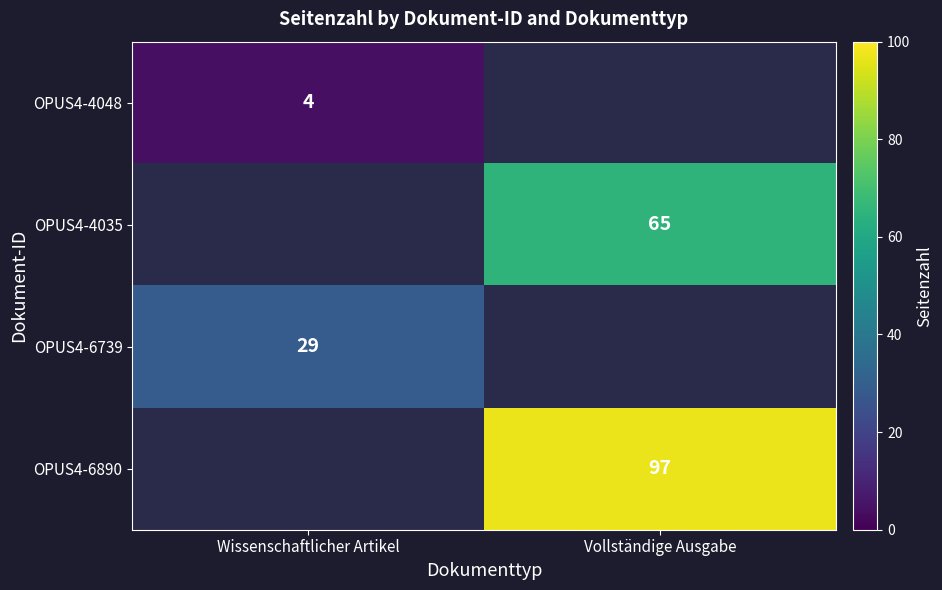

How many categories are shown in the chart?

2